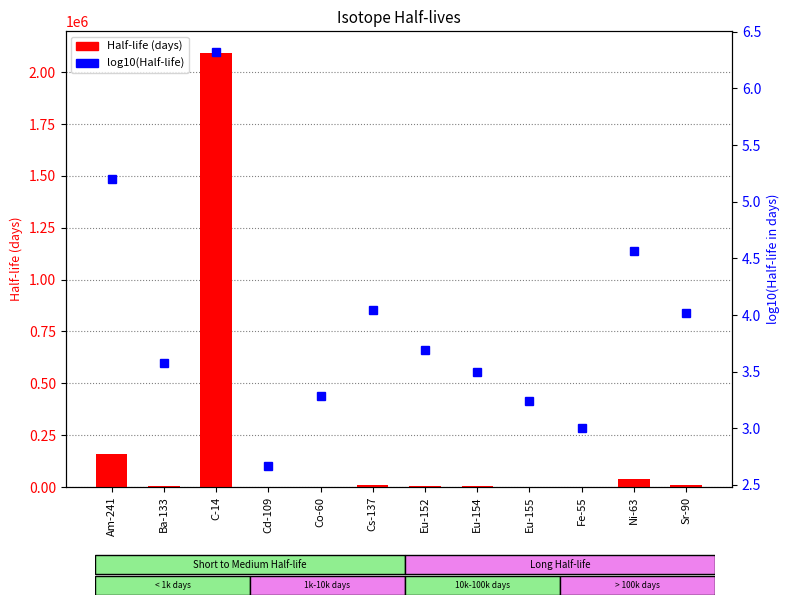

At which label does log10(Half-life) first exceed 3?

Am-241